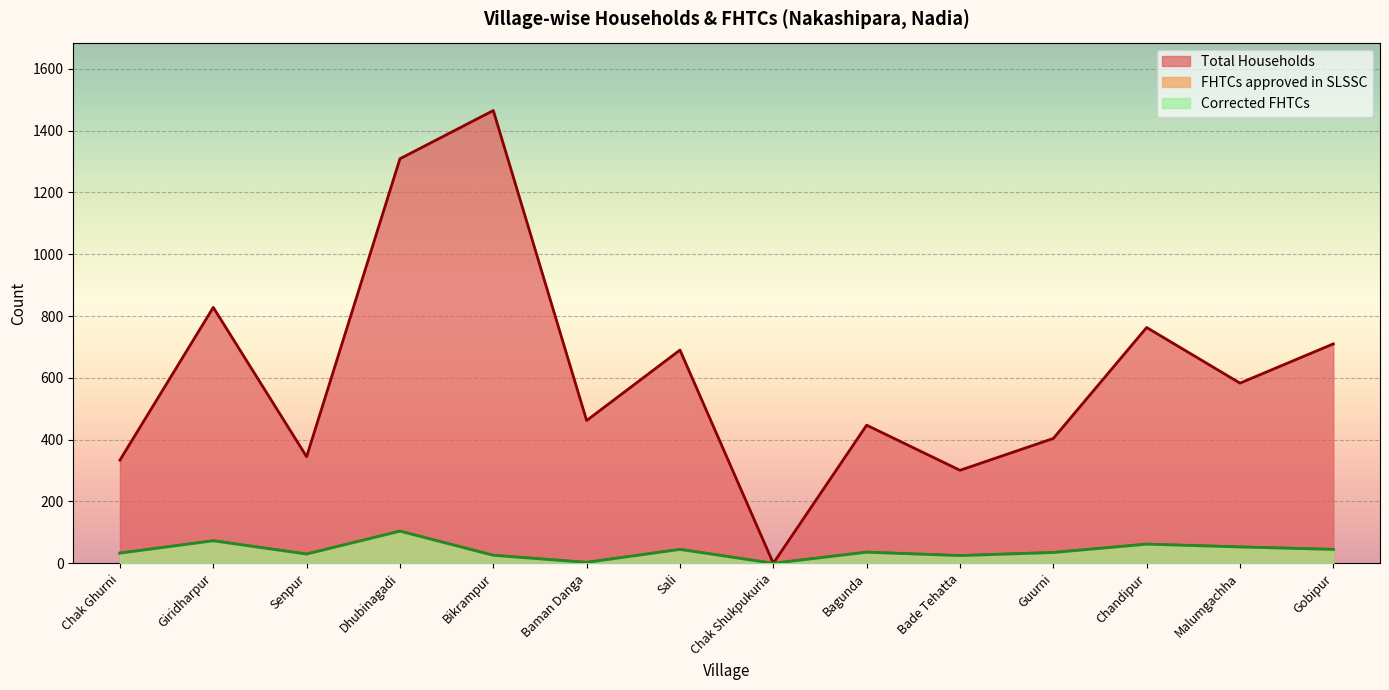

What is the difference between the maximum and minimum values in the Total Households series?

1465